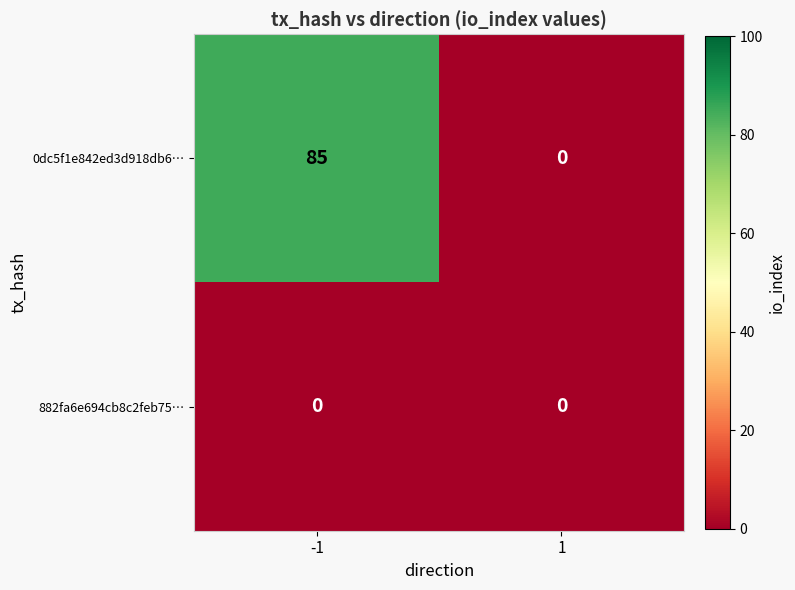

True or false: 0dc5f1e842ed3d918db6… has a value of 58 at 1.

False